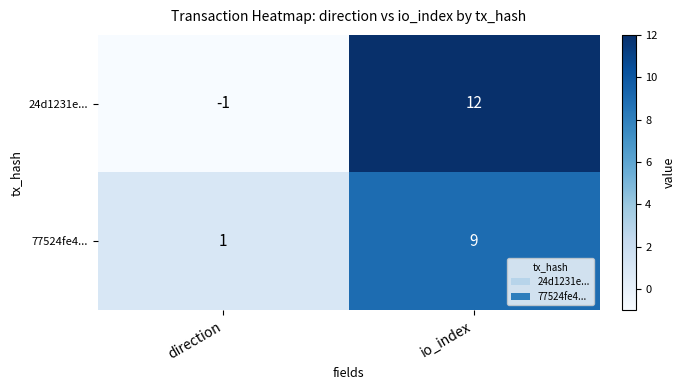

Which label corresponds to the smallest value in the chart?

direction